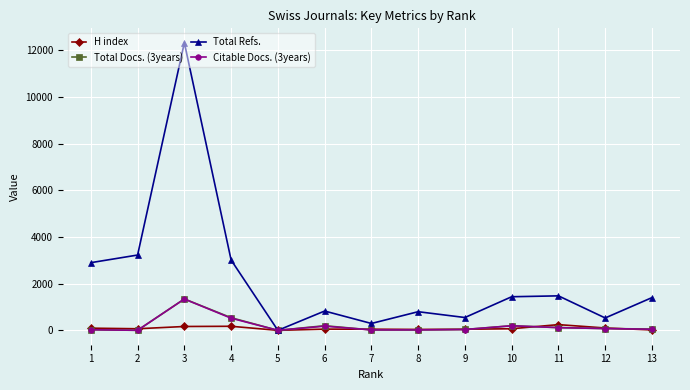

What is the value of the Citable Docs. (3years) point at the 4th from the left?

521